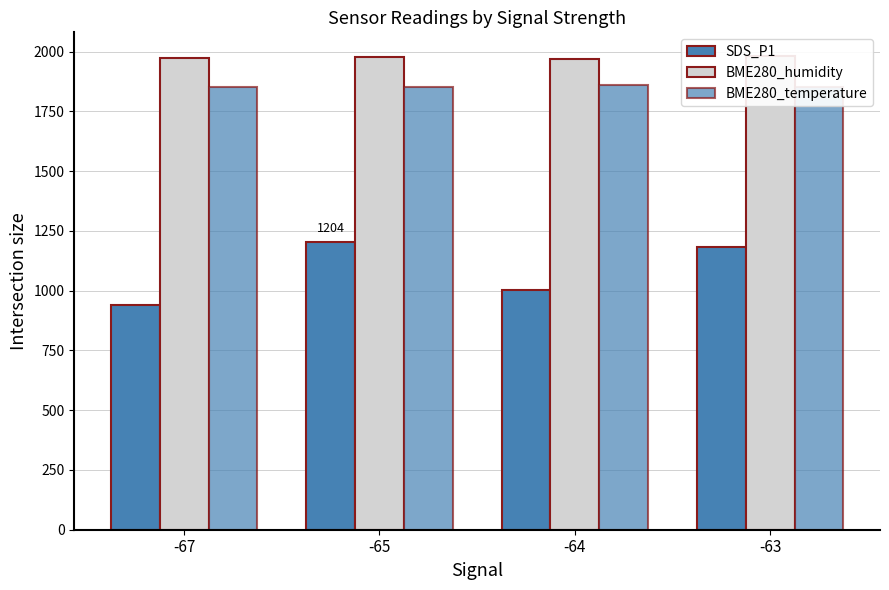

Reading left to right, extract all data points from this chart.

SDS_P1: -67=940.0	-65=1204.3	-64=1002.3	-63=1184.0
BME280_humidity: -67=1975.2	-65=1978.0	-64=1970.3	-63=1982.0
BME280_temperature: -67=1853.0	-65=1854.0	-64=1859.0	-63=1851.7